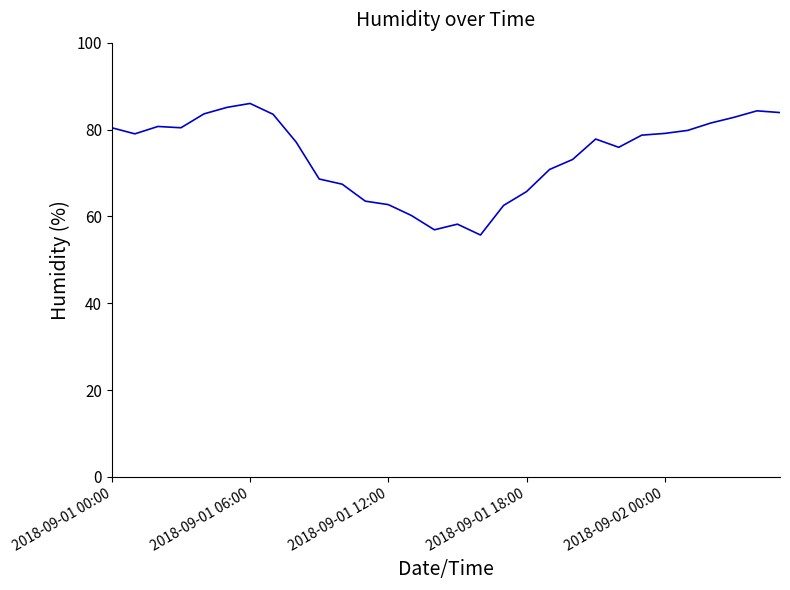

What is the greatest value displayed?

86.0